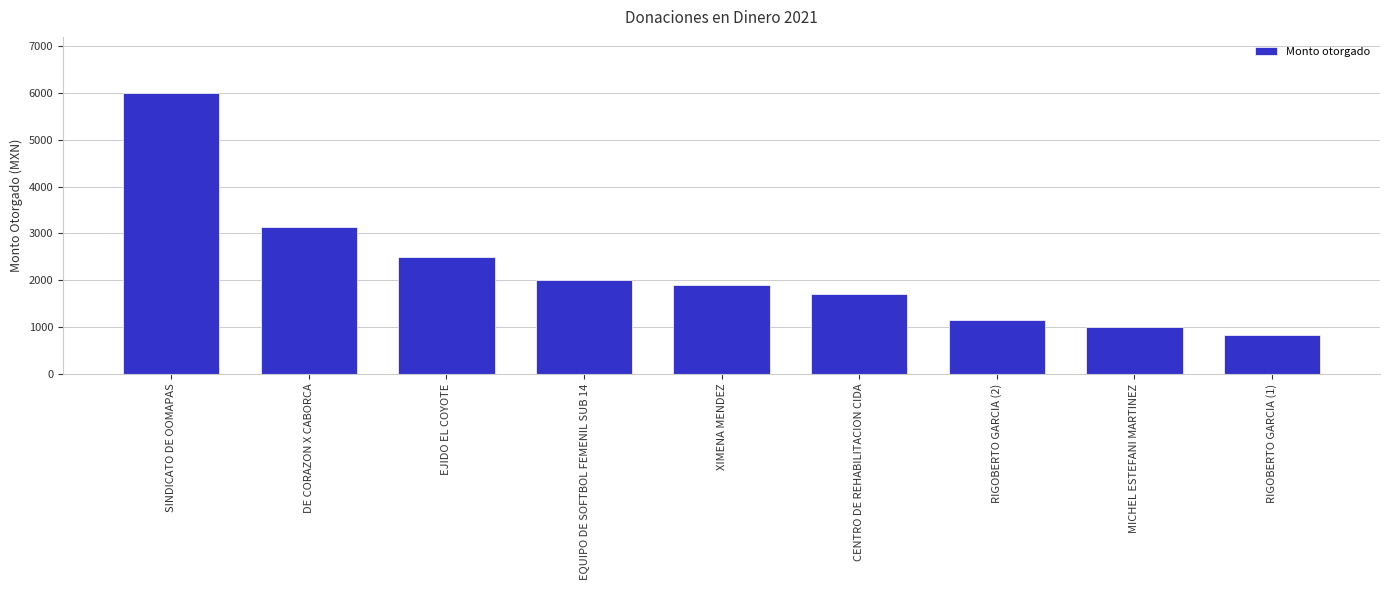

At which label does the data first exceed 1900?

SINDICATO DE OOMAPAS